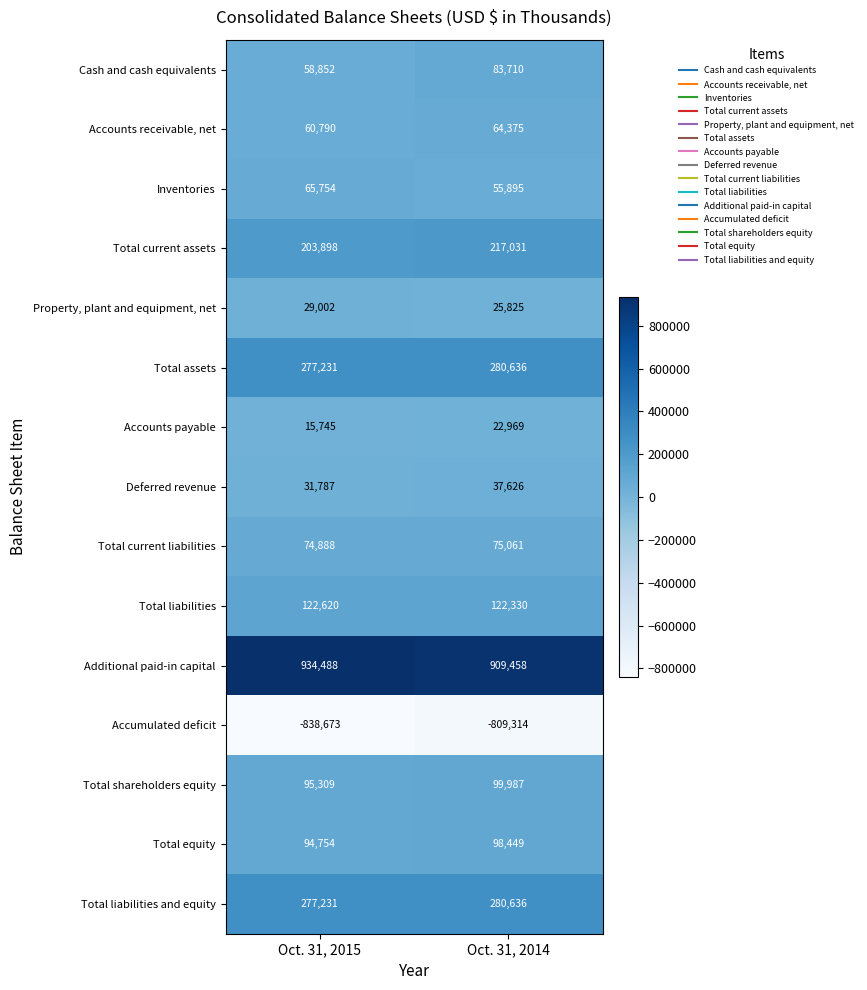

Which category has the lowest value in the Accounts payable series?

Oct. 31, 2015